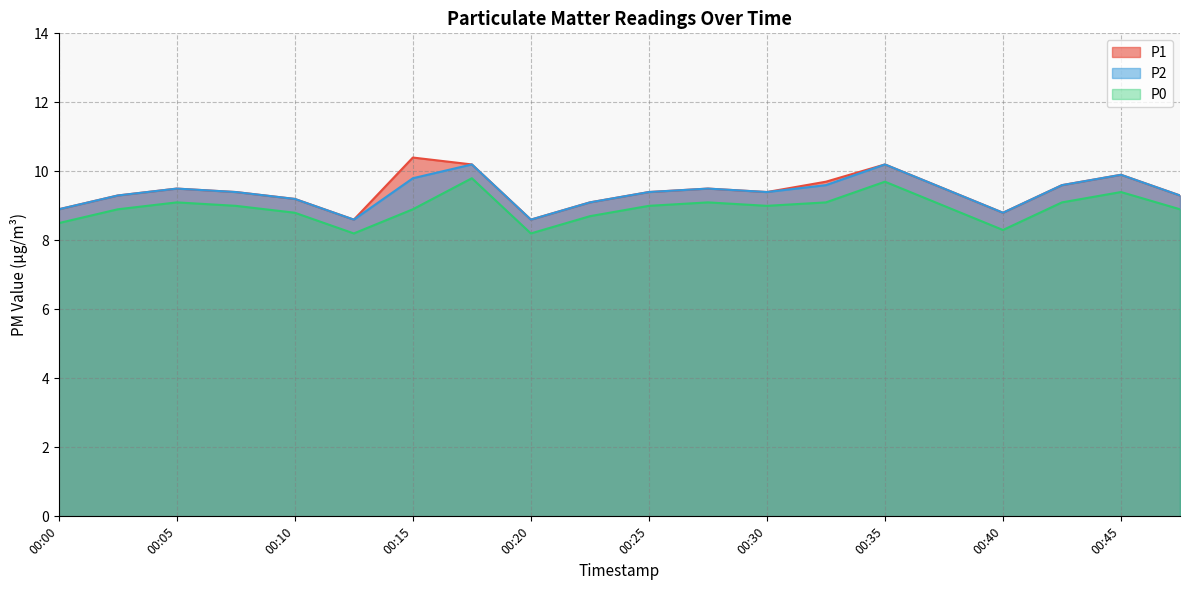

Which series has the largest range (max minus min)?

P1